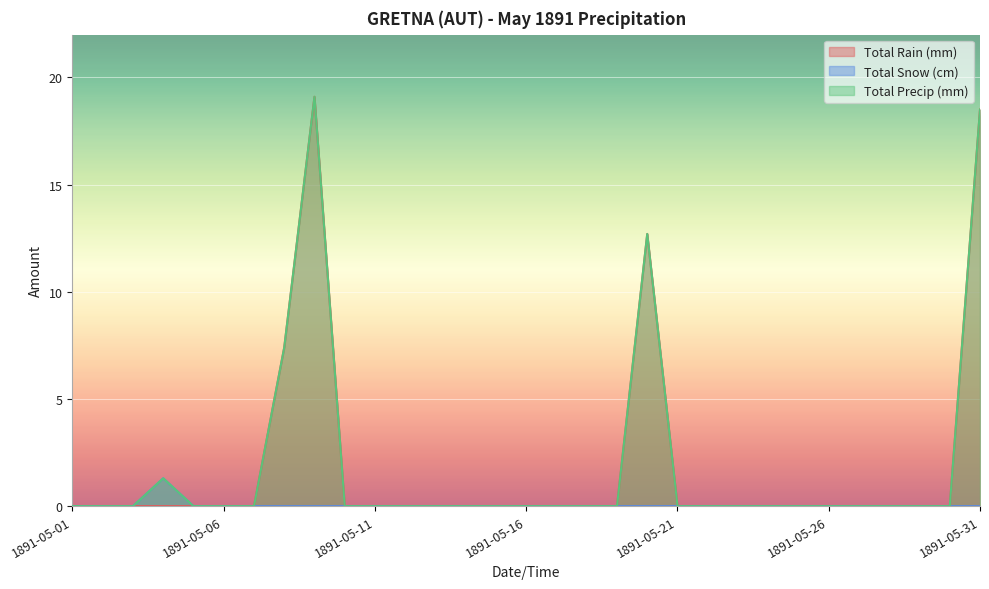

Reading left to right, what are all the values shown in this chart?

Total Rain (mm): 0.0	0.0	0.0	0.0	0.0	0.0	0.0	7.4	19.1	0.0	0.0	0.0	0.0	0.0	0.0	0.0	0.0	0.0	0.0	12.7	0.0	0.0	0.0	0.0	0.0	0.0	0.0	0.0	0.0	0.0	18.5
Total Snow (cm): 0.0	0.0	0.0	1.3	0.0	0.0	0.0	0.0	0.0	0.0	0.0	0.0	0.0	0.0	0.0	0.0	0.0	0.0	0.0	0.0	0.0	0.0	0.0	0.0	0.0	0.0	0.0	0.0	0.0	0.0	0.0
Total Precip (mm): 0.0	0.0	0.0	1.3	0.0	0.0	0.0	7.4	19.1	0.0	0.0	0.0	0.0	0.0	0.0	0.0	0.0	0.0	0.0	12.7	0.0	0.0	0.0	0.0	0.0	0.0	0.0	0.0	0.0	0.0	18.5